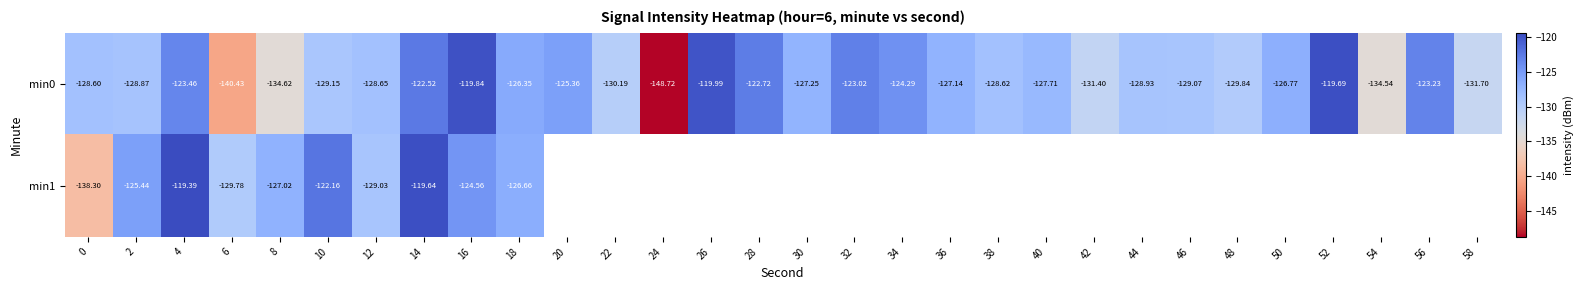

Is it true that min0 equals -48.4 at 48?

False